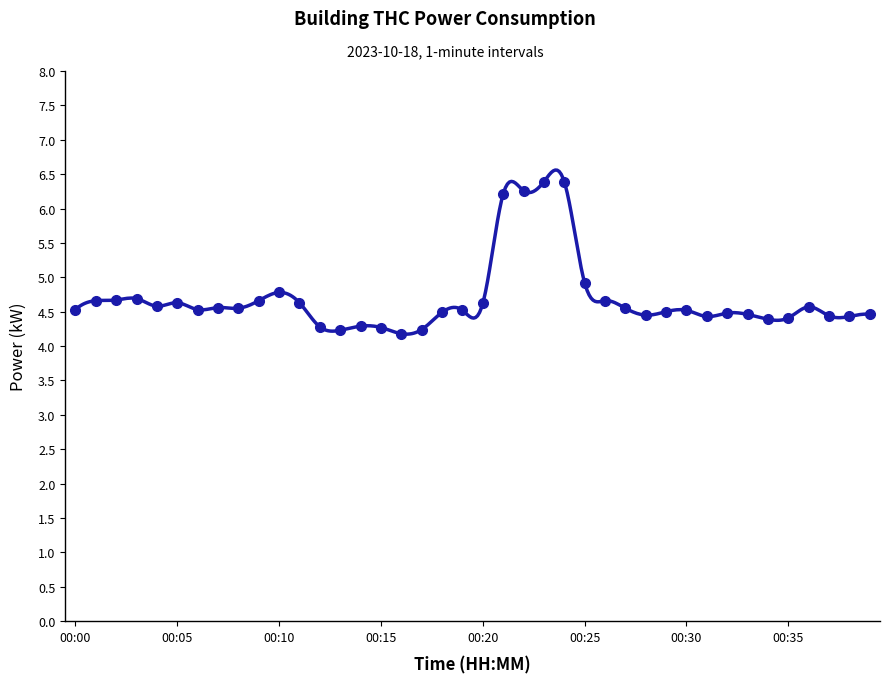

Reading left to right, list all the values displayed in this chart.

4.5	4.7	4.7	4.7	4.6	4.6	4.5	4.6	4.5	4.7	4.8	4.6	4.3	4.2	4.3	4.3	4.2	4.2	4.5	4.5	4.6	6.2	6.3	6.4	6.4	4.9	4.7	4.5	4.5	4.5	4.5	4.4	4.5	4.5	4.4	4.4	4.6	4.4	4.4	4.5